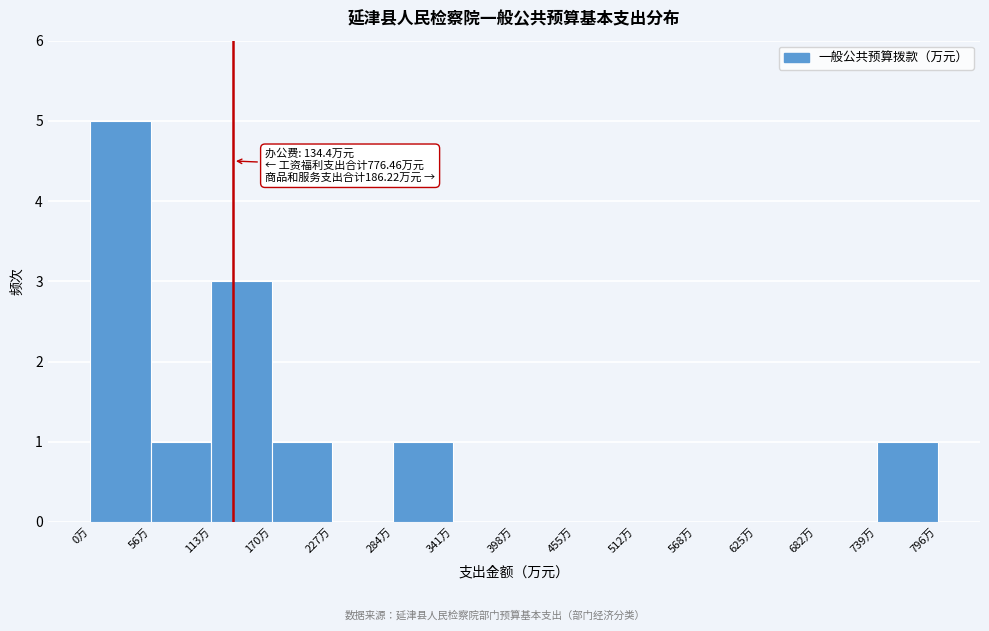

Over which range of the x-axis is the bar tallest?

0 to 60